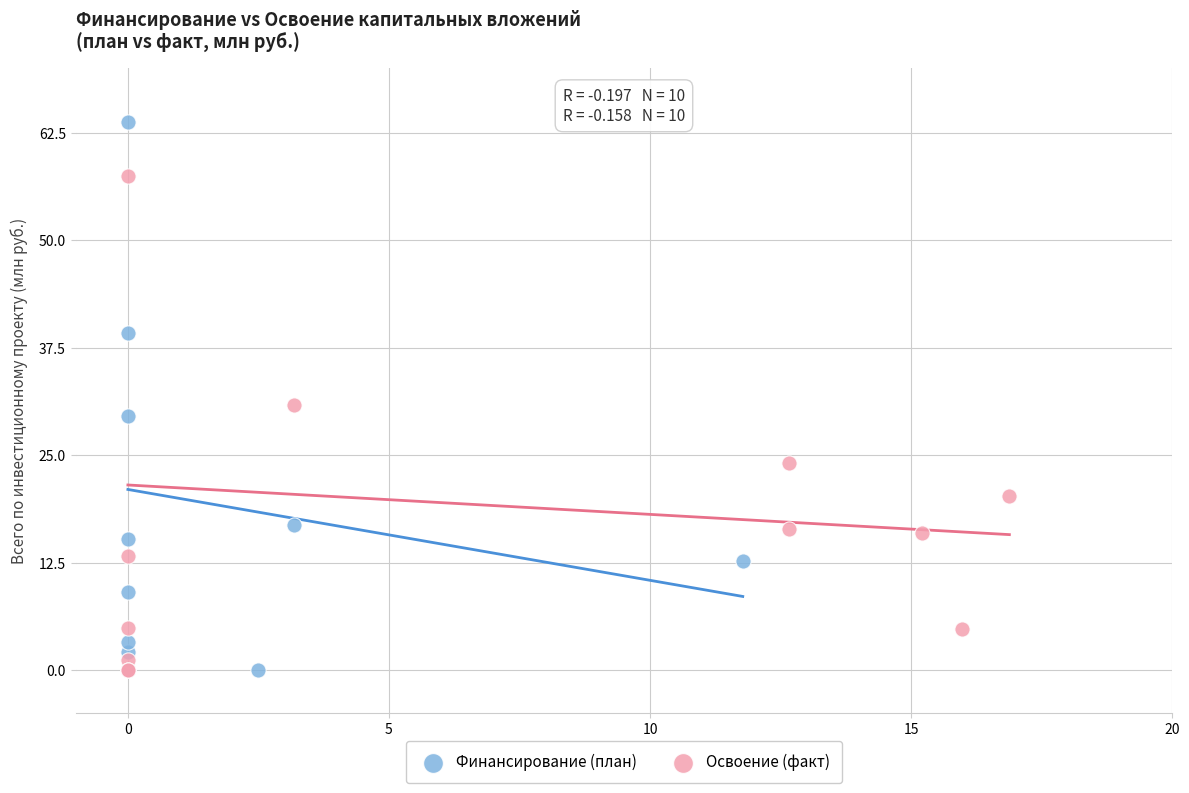

Which series contains the highest Y value?

Финансирование (план)